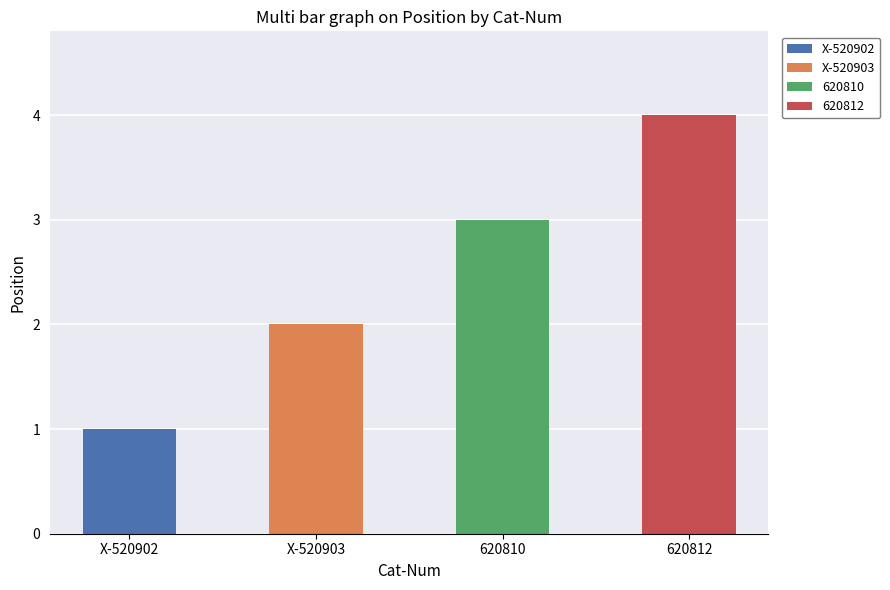

What is the average value?

2